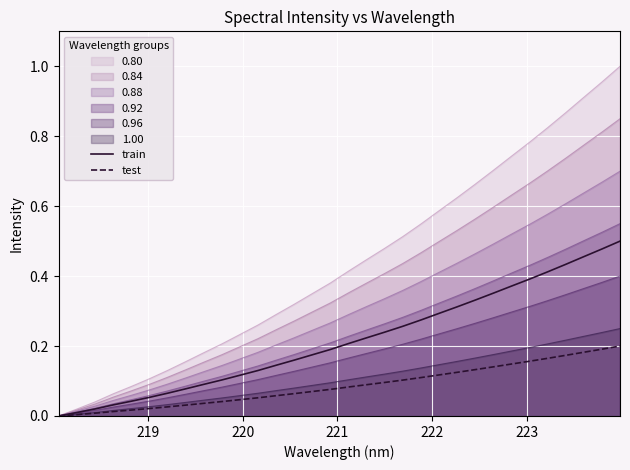

True or false: test has more than 2 interior local peaks.

False